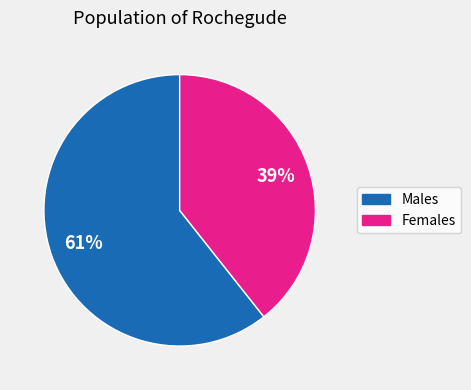

Does any single category account for the majority?

Yes